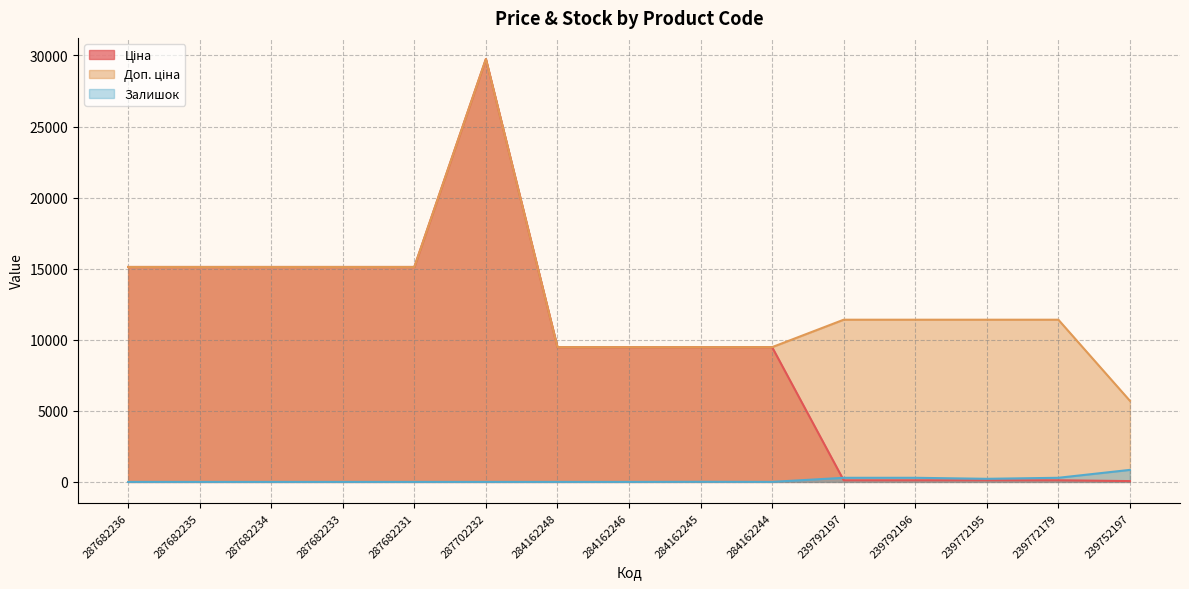

True or false: Доп. ціна and Ціна cross at least once.

False